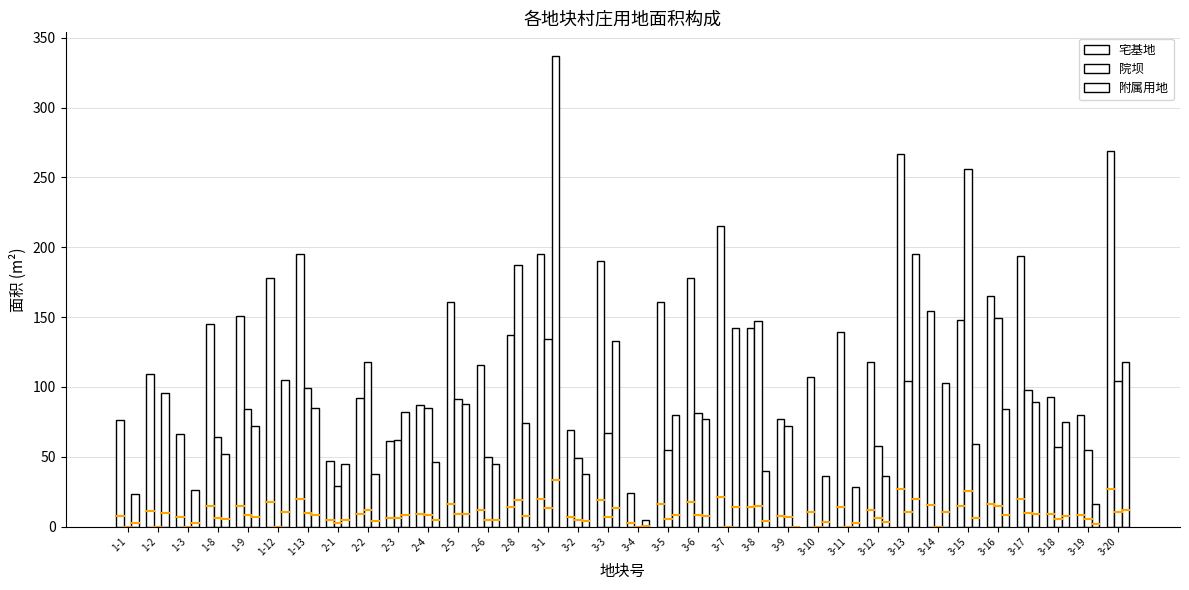

How many positive values does the 附属用地 series have?

33